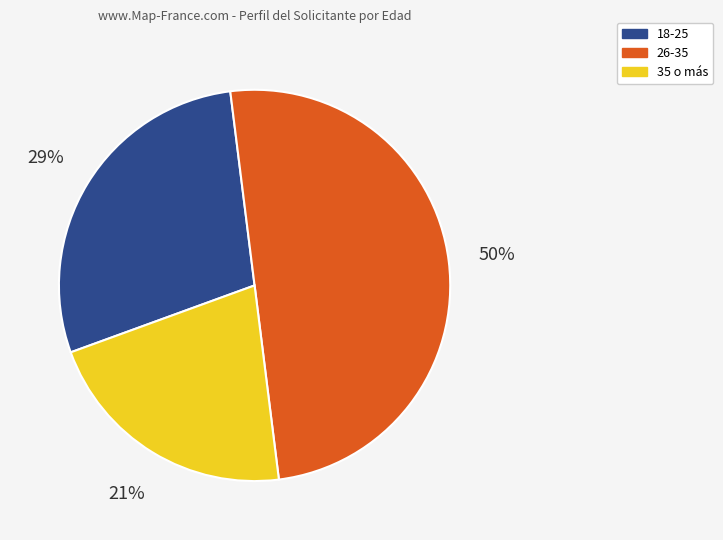

To the nearest percent, what is the difference between the largest and smallest slice percentages?

29%